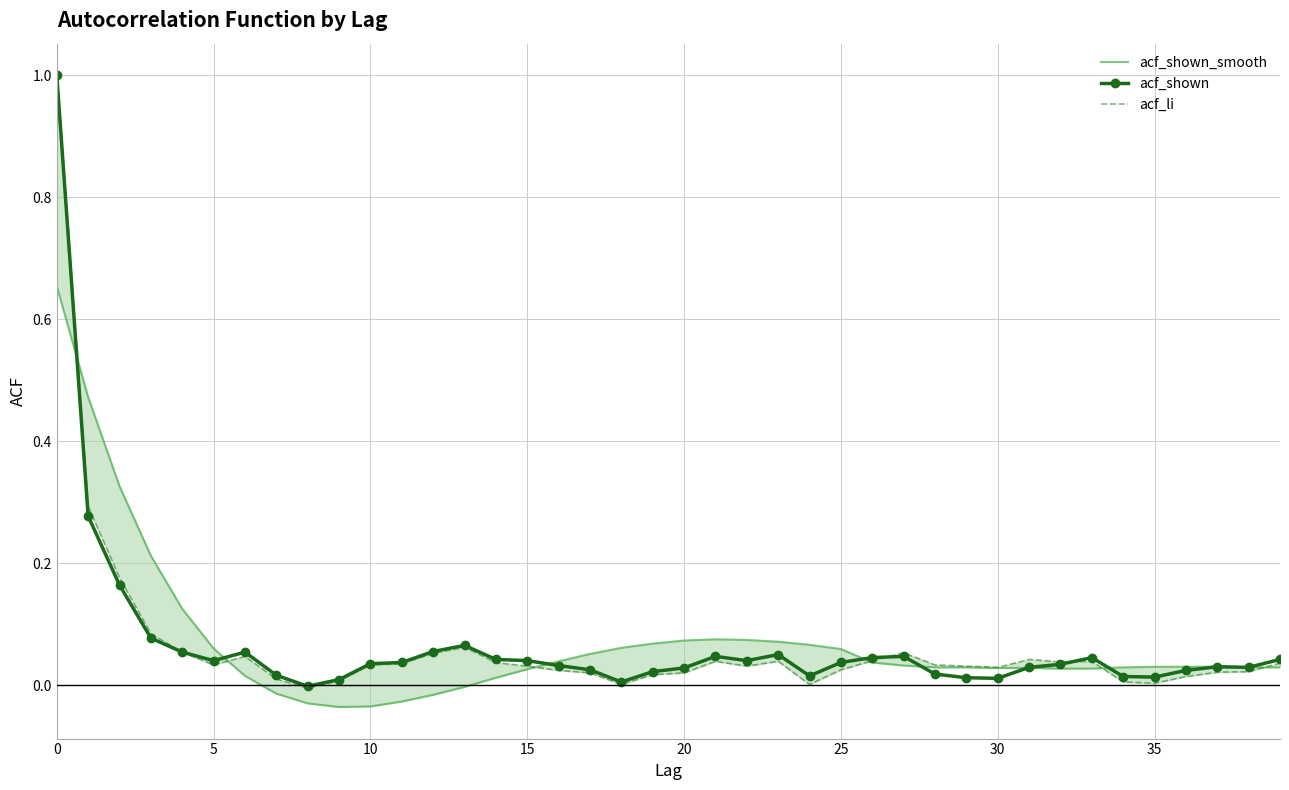

What is the difference between the second highest and second lowest values in the acf_li series?

0.3